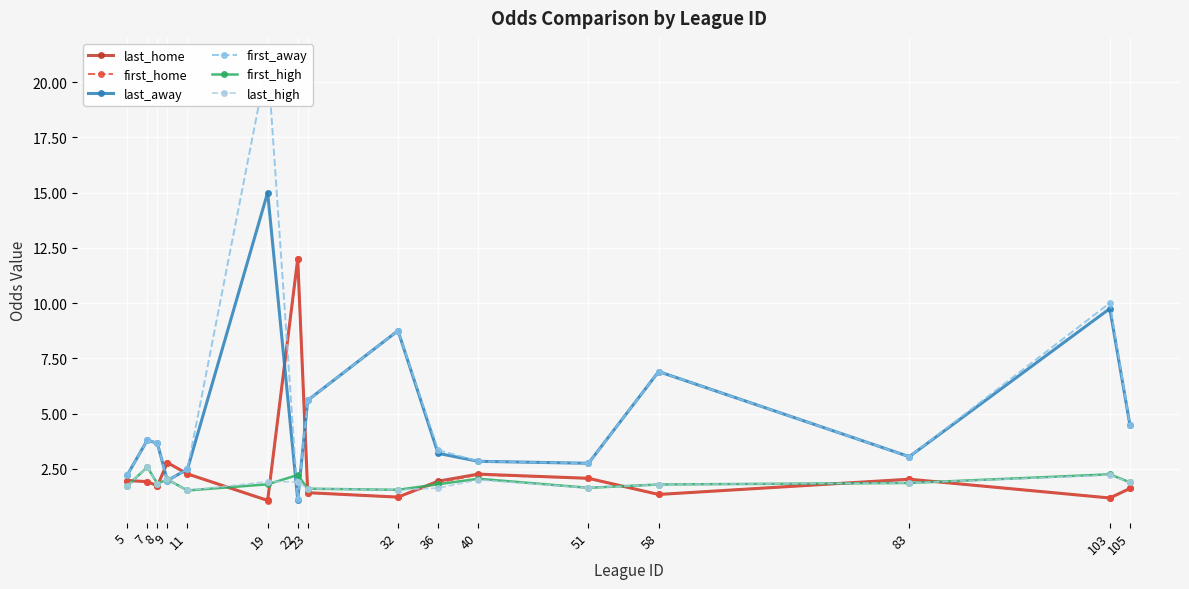

At which label does last_away reach its minimum?

22